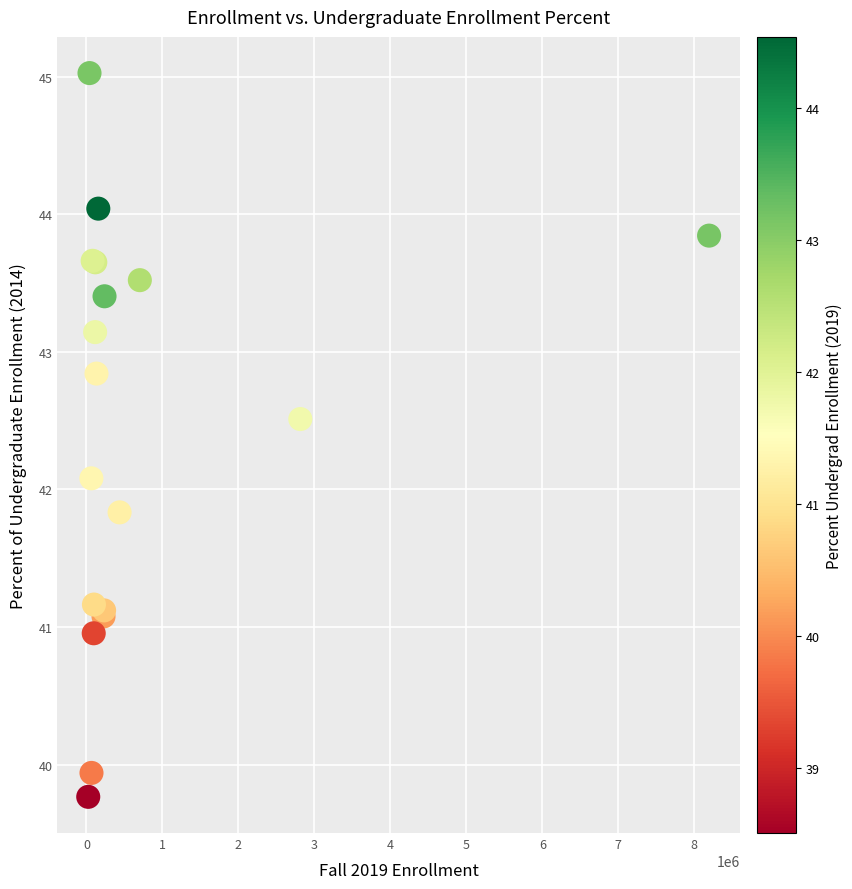

What Y value in the scatter plot is closest to 42?

42.1